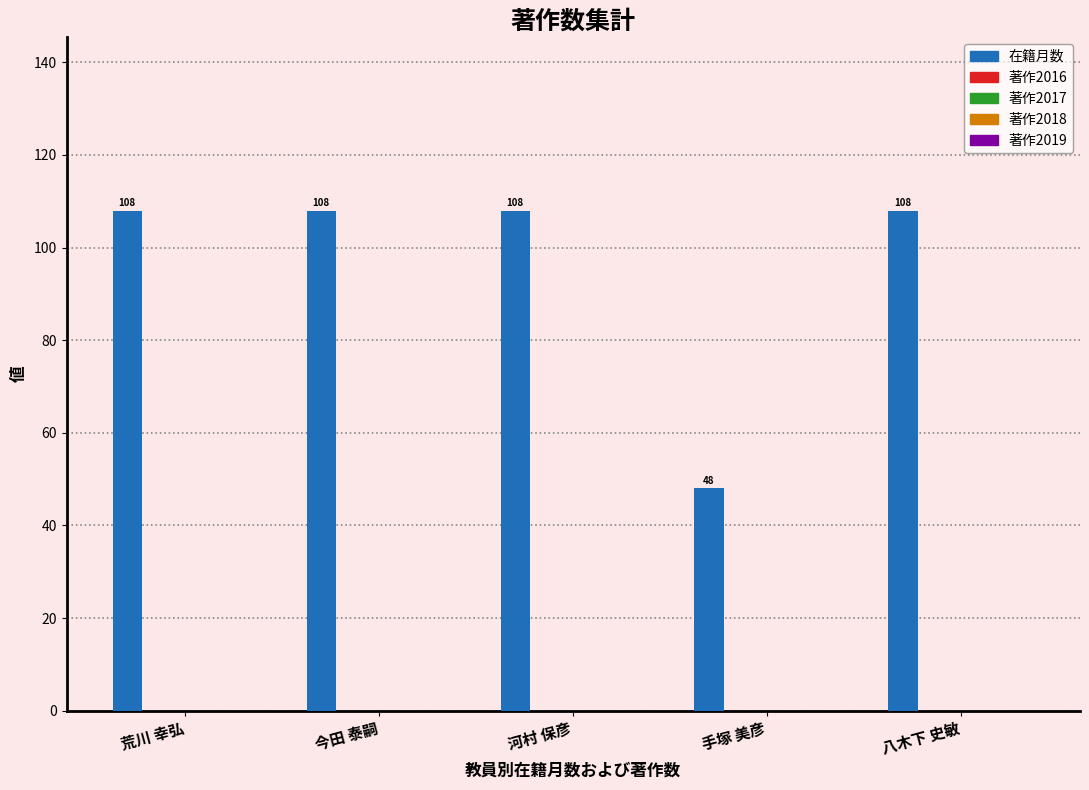

What is the value of the 3rd bar from the left?

108